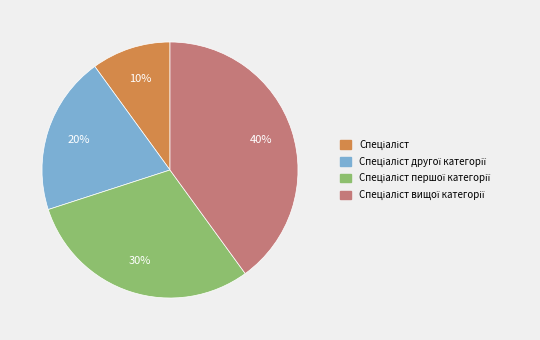

To the nearest percent, what is the difference between the largest and smallest slice percentages?

30%